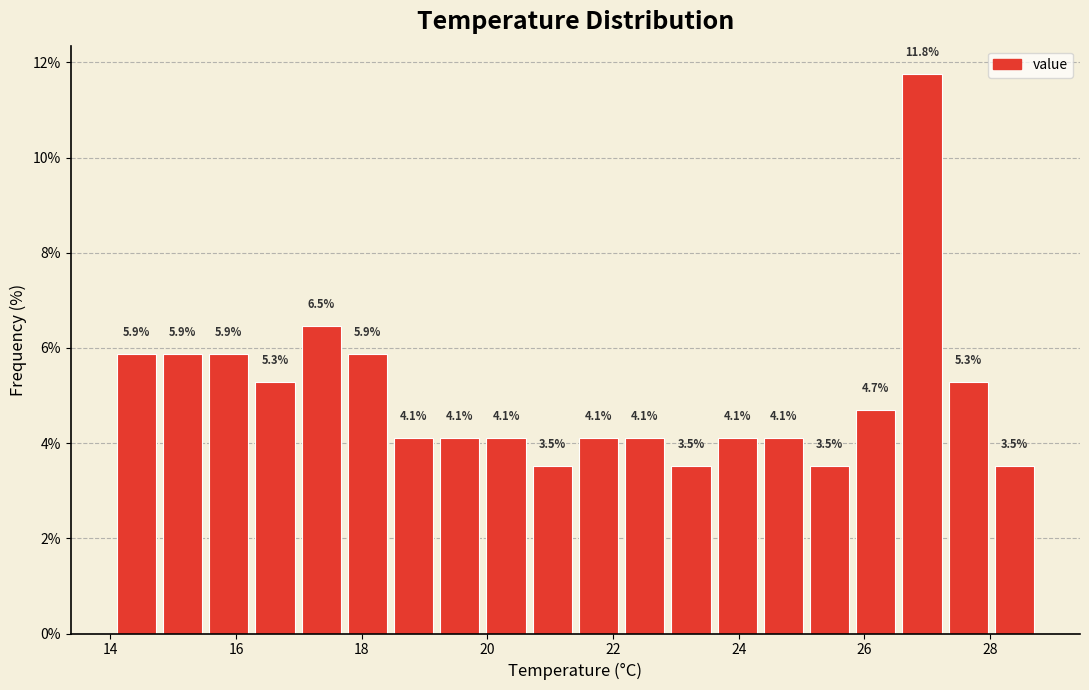

Read against the x-axis, roughly where is the centre of the tallest bar?

27.0